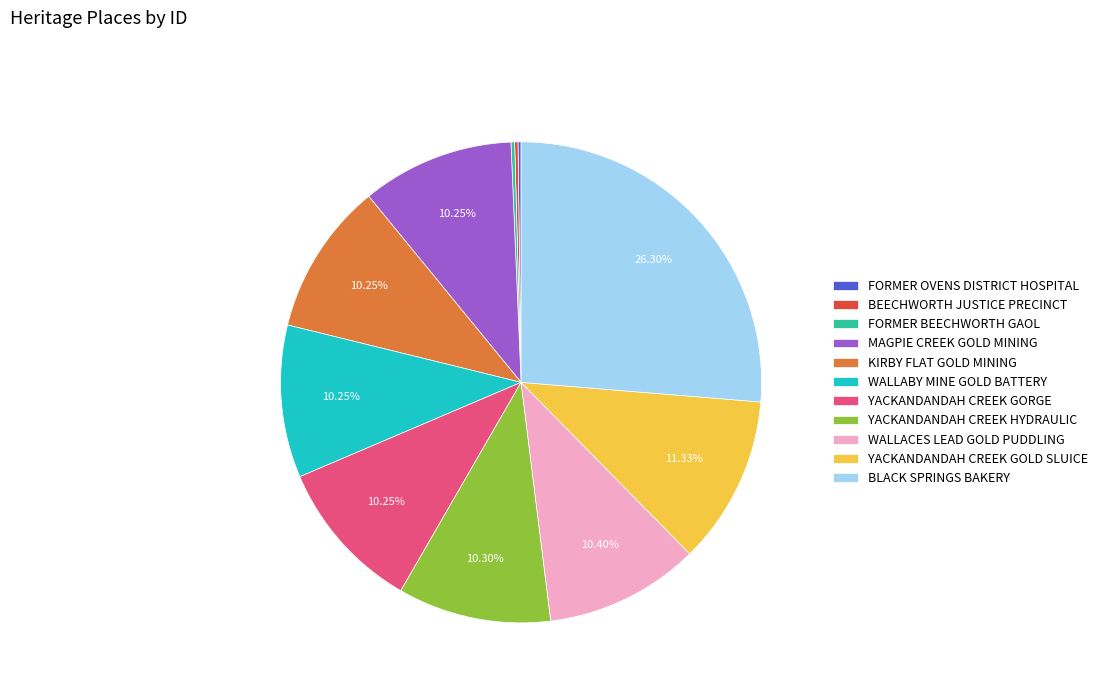

Combined, do YACKANDANDAH CREEK GOLD SLUICE and YACKANDANDAH CREEK GORGE account for over 50%?

No